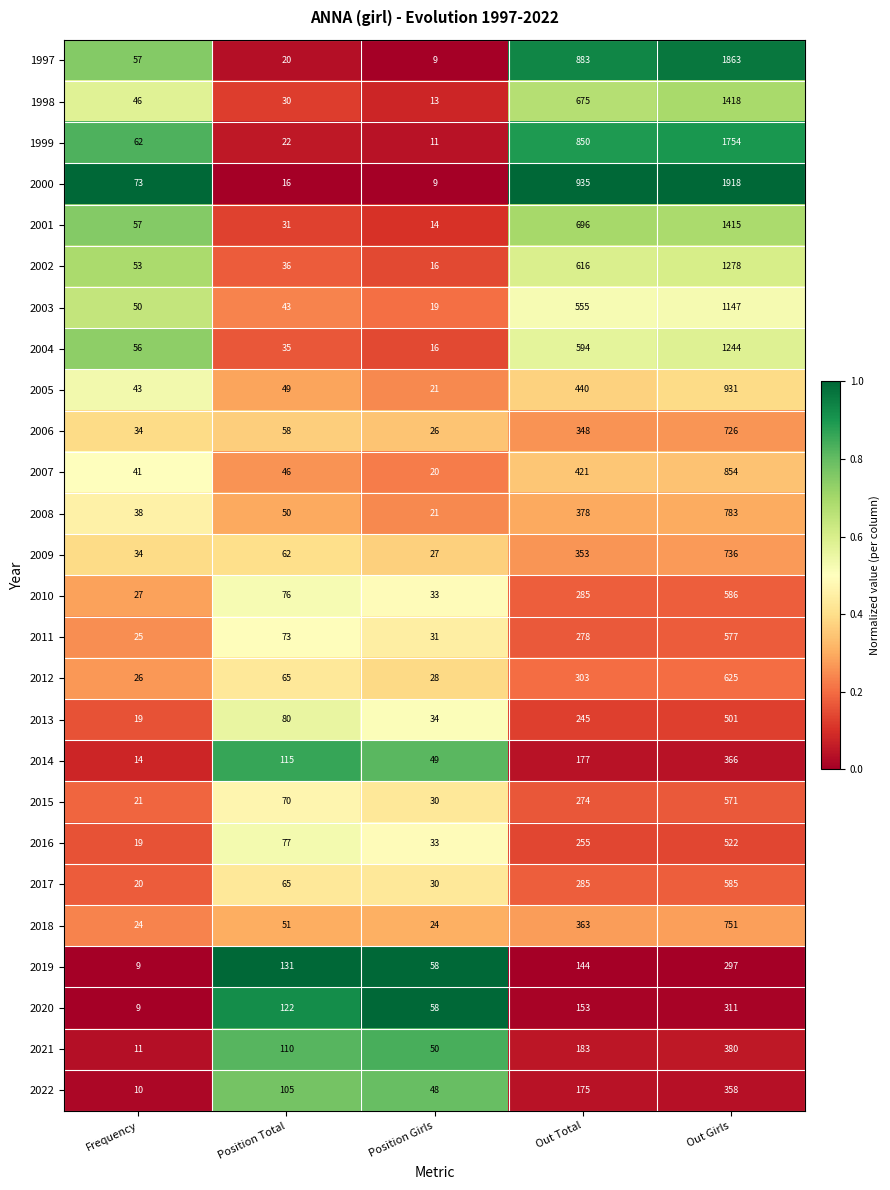

Which series has the widest spread of values?

2000